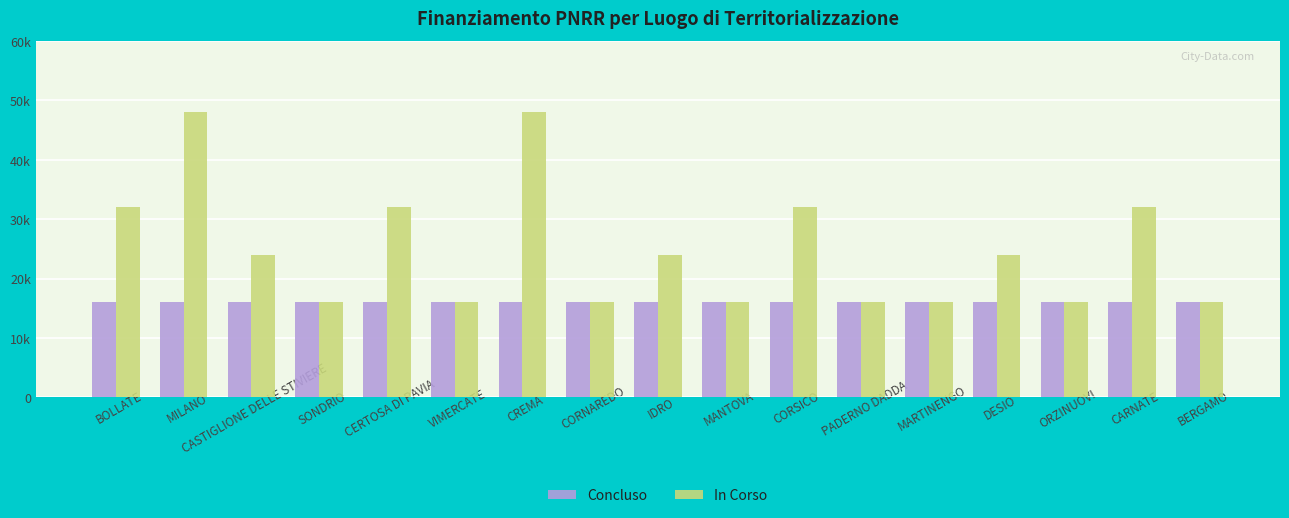

What are all the series names shown in the legend?

Concluso, In Corso